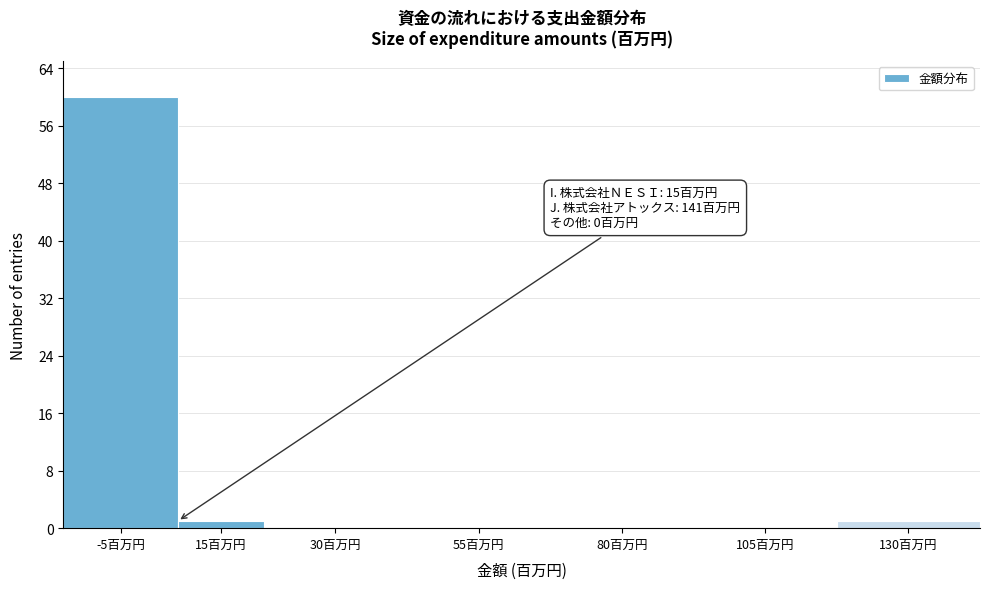

Reading left to right, what are all the values shown in this chart?

-5百万円=60	15百万円=1	30百万円=0	55百万円=0	80百万円=0	105百万円=0	130百万円=1